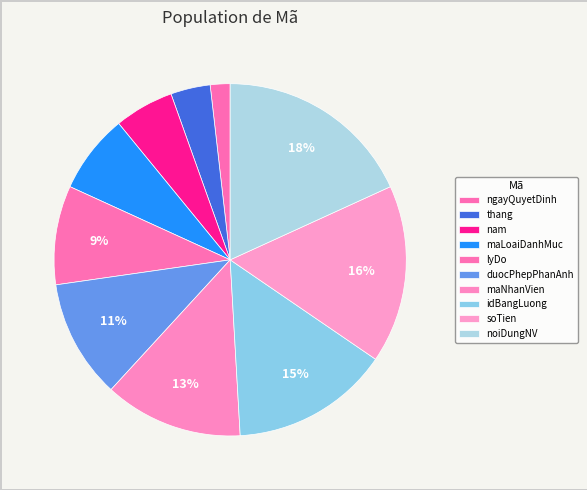

How many slices are in this pie chart?

10